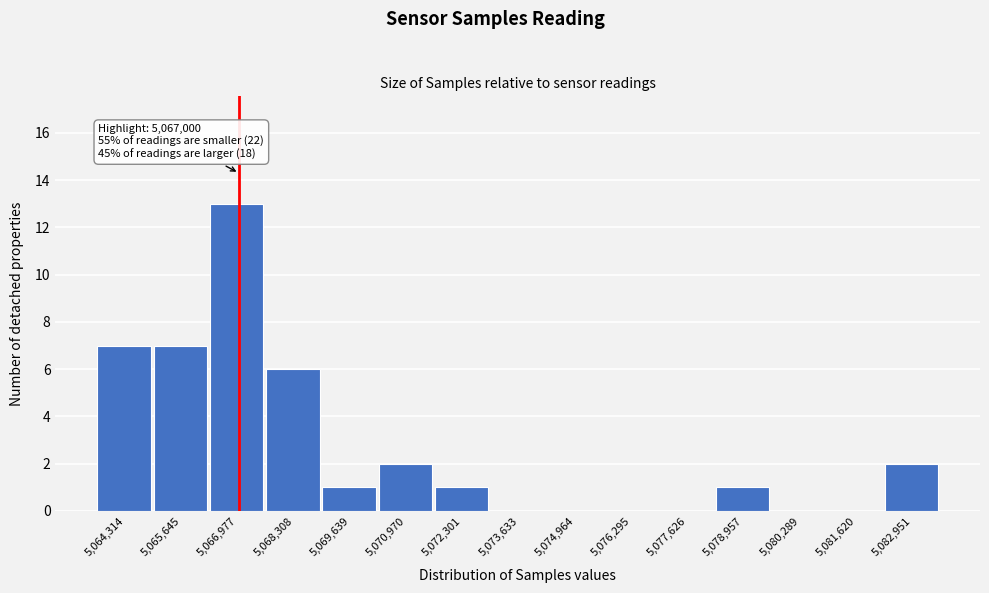

Over which range of the x-axis is the bar tallest?

5066400 to 5067600